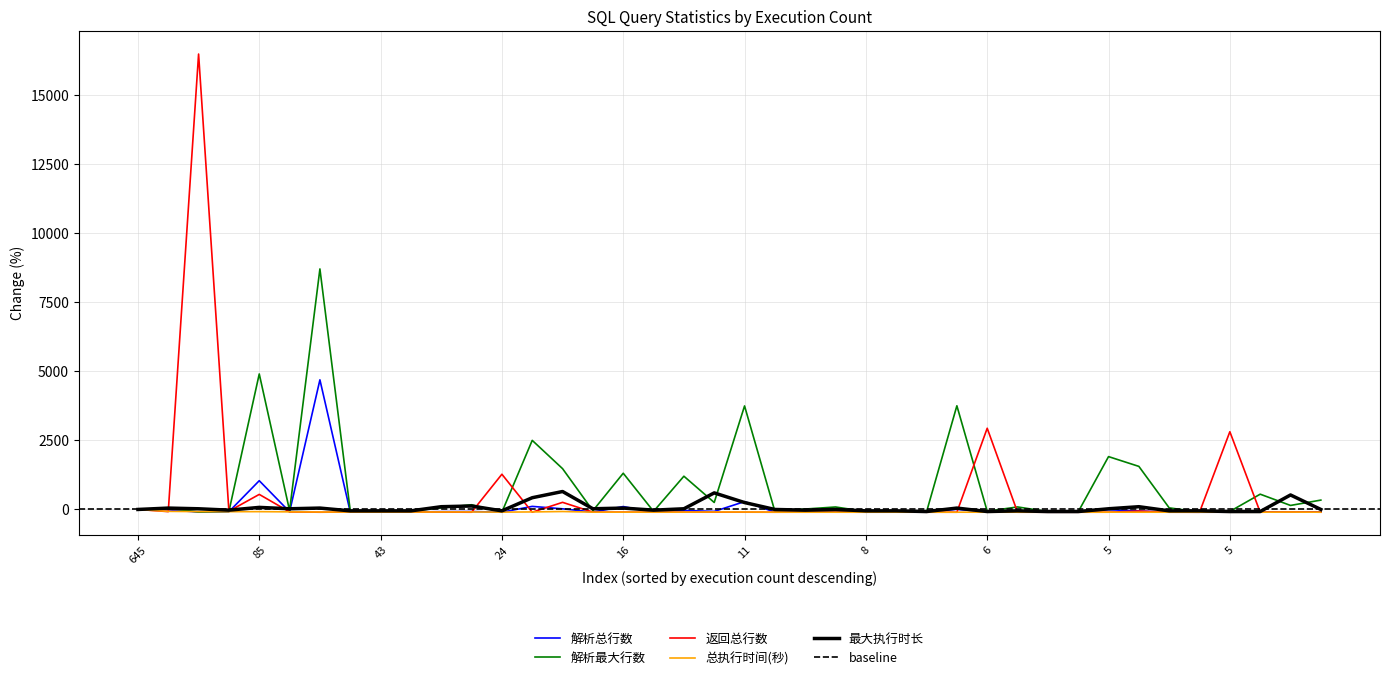

True or false: 解析最大行数 has a value of -29.2 at 5.

False